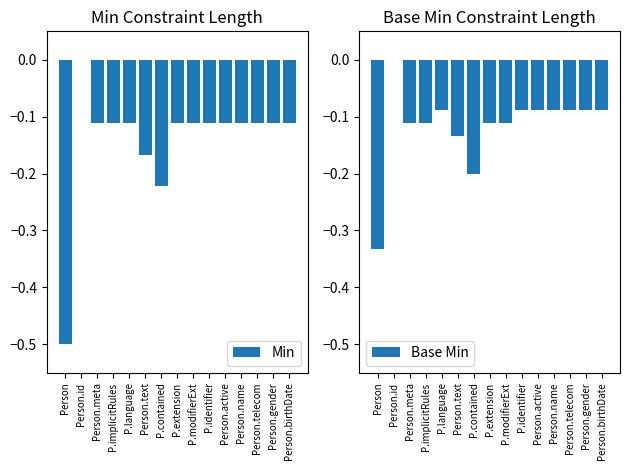

Between Person.meta and Person.telecom, which series saw the biggest shift?

Base Min